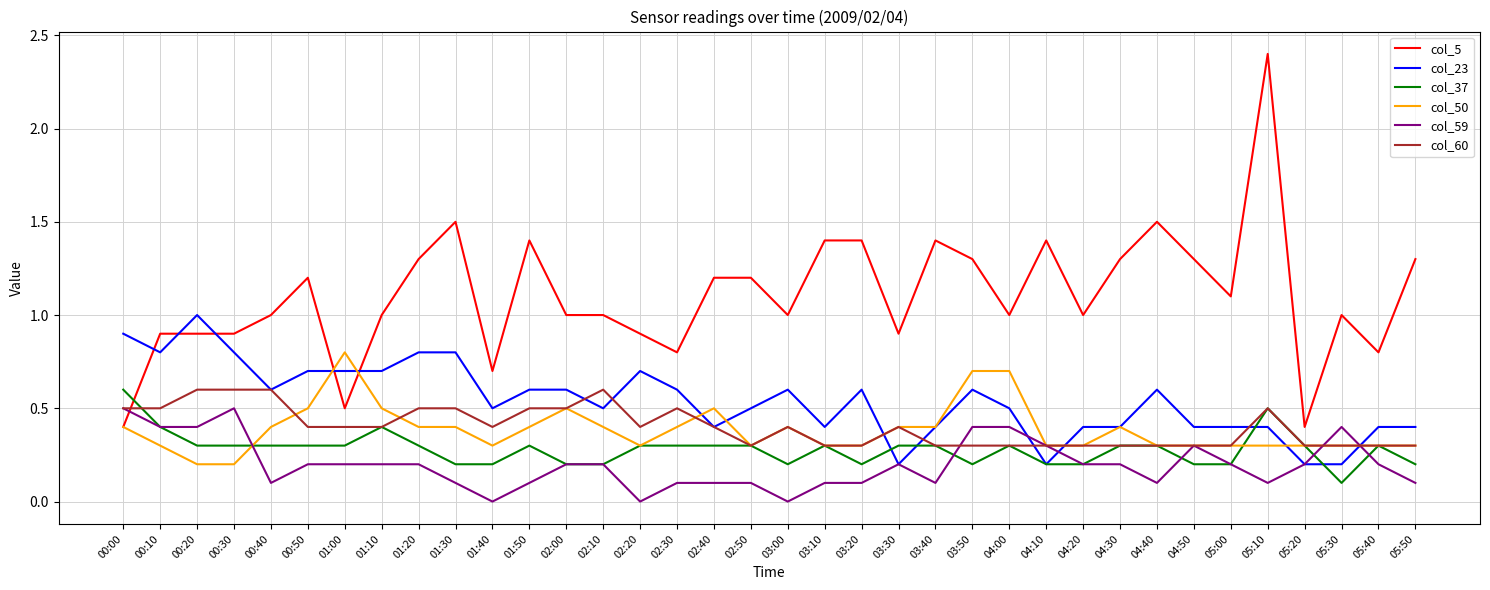

Is it true that col_50 equals 0.4 at 01:50?

True